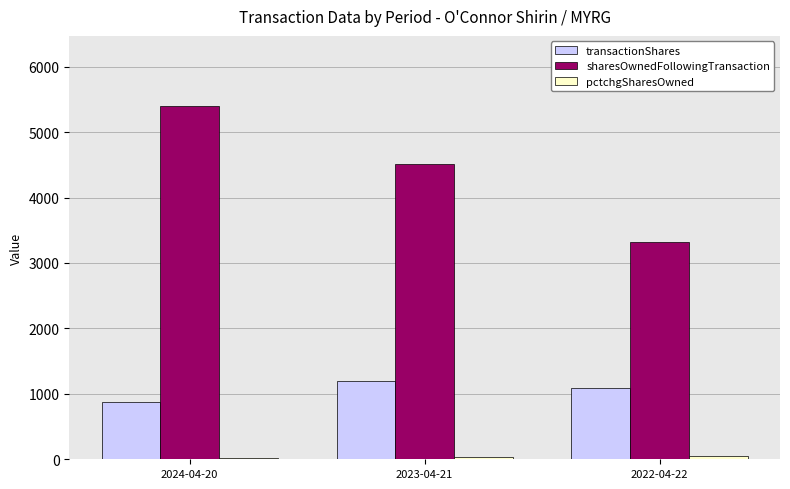

Which series has the largest total across all categories?

sharesOwnedFollowingTransaction